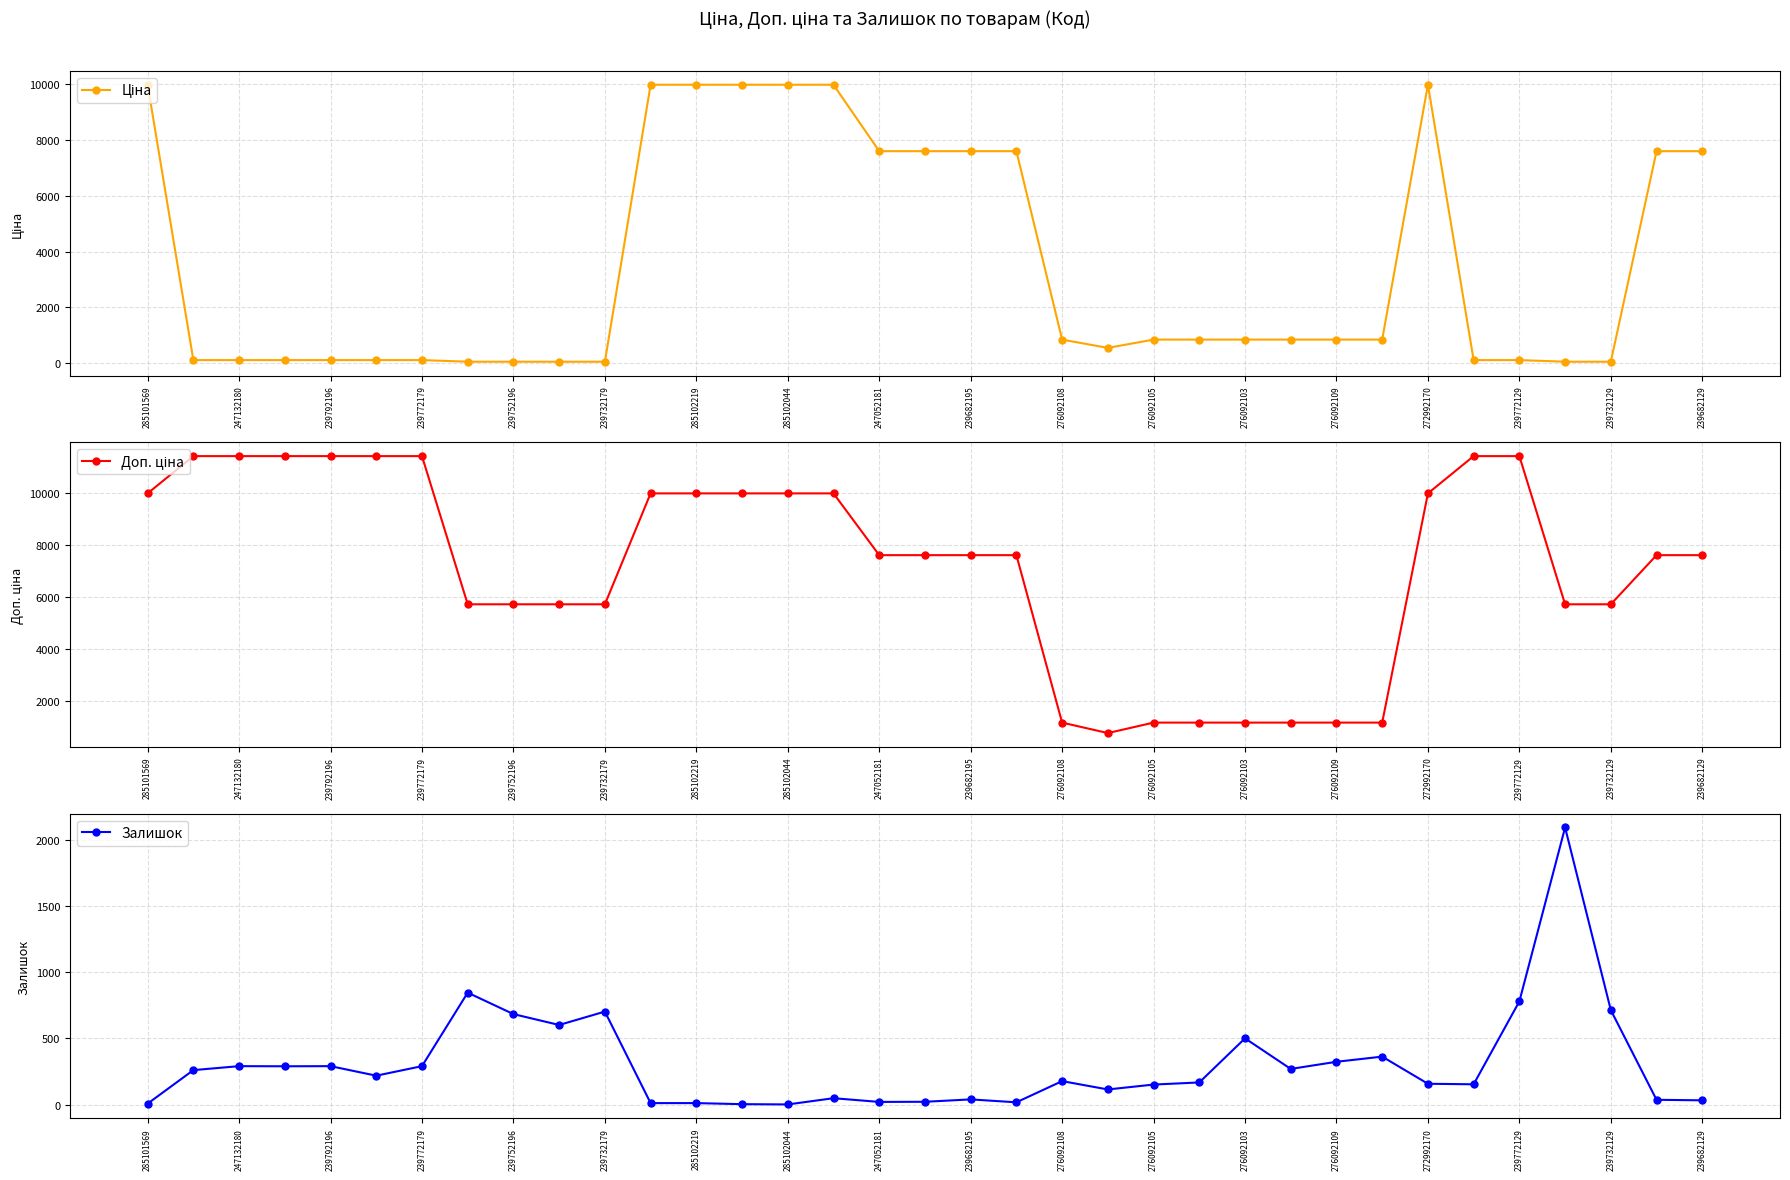

True or false: Залишок has a value of 1175 at 239732179.

False